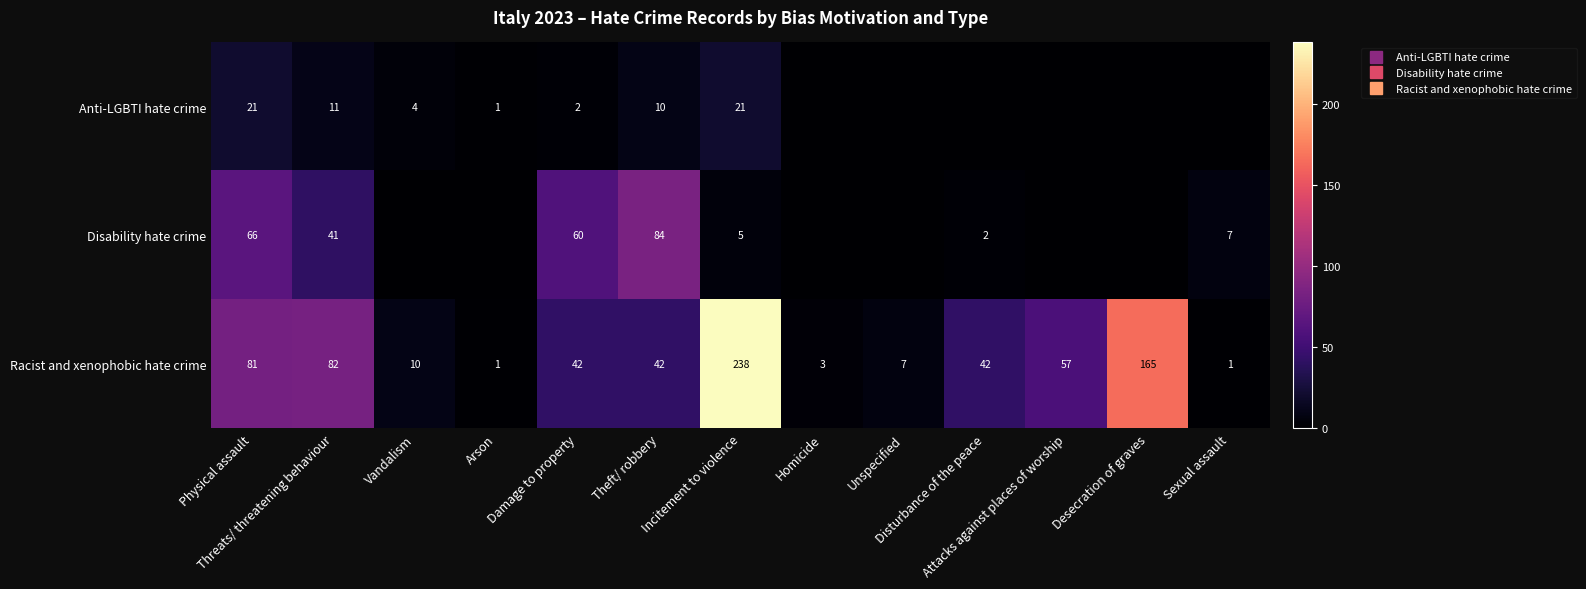

What is the sum of all Anti-LGBTI hate crime values?

70